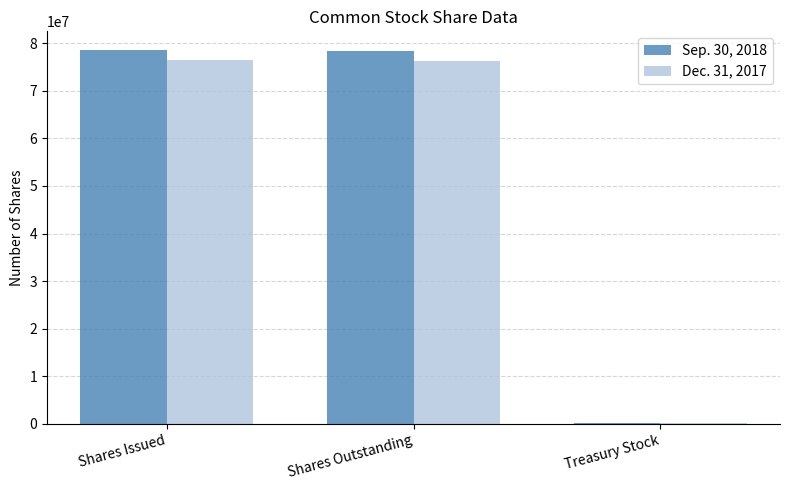

Is it true that Dec. 31, 2017 equals 76355000 at Shares Outstanding?

True